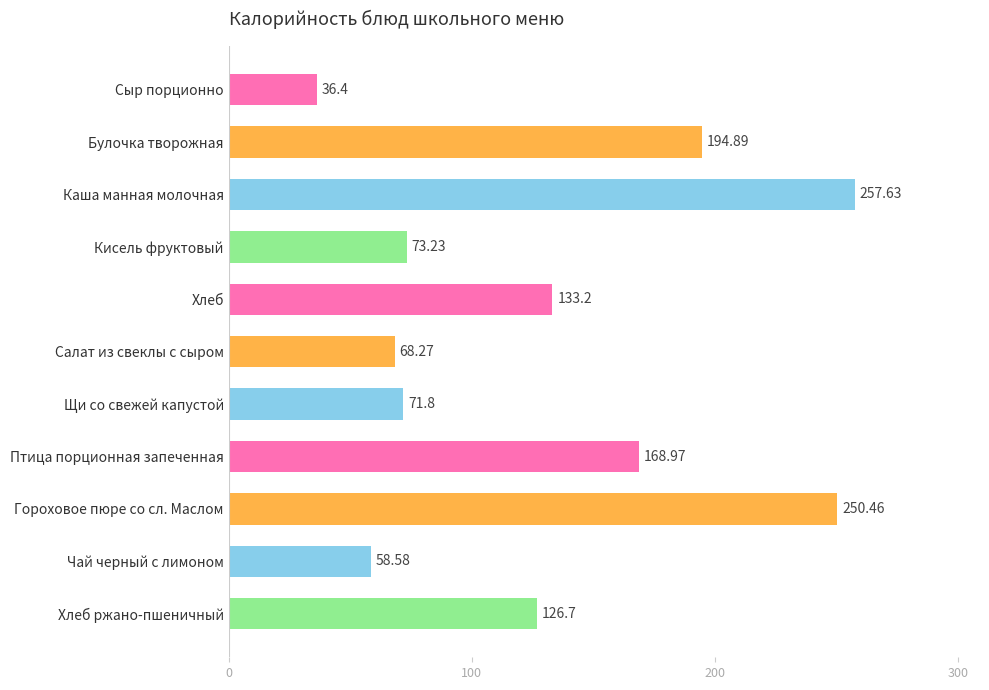

What is the average value?

130.9